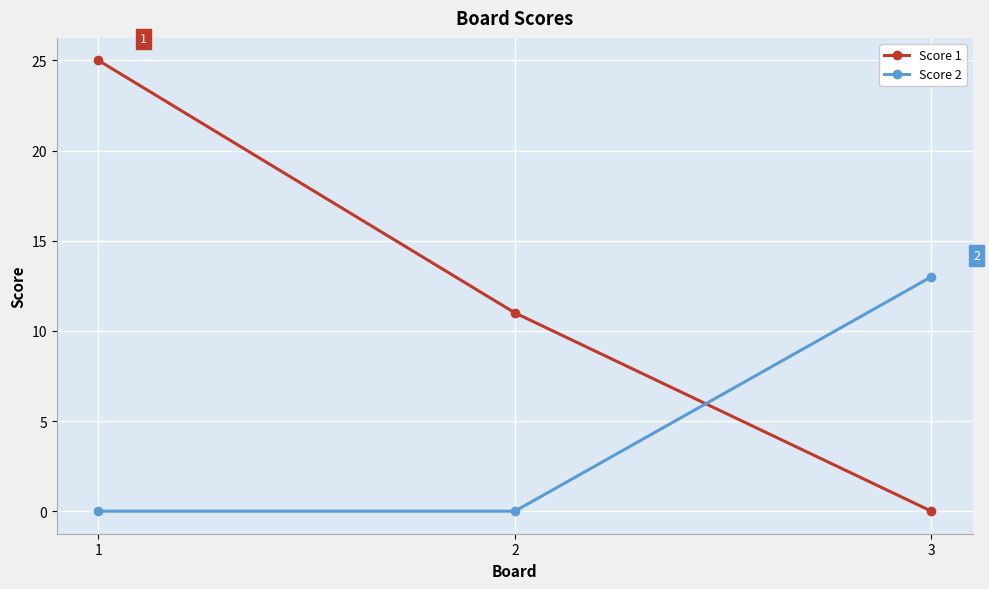

Reading right to left, transcribe all the data shown in this chart.

Score 1: 0	11	25
Score 2: 13	0	0